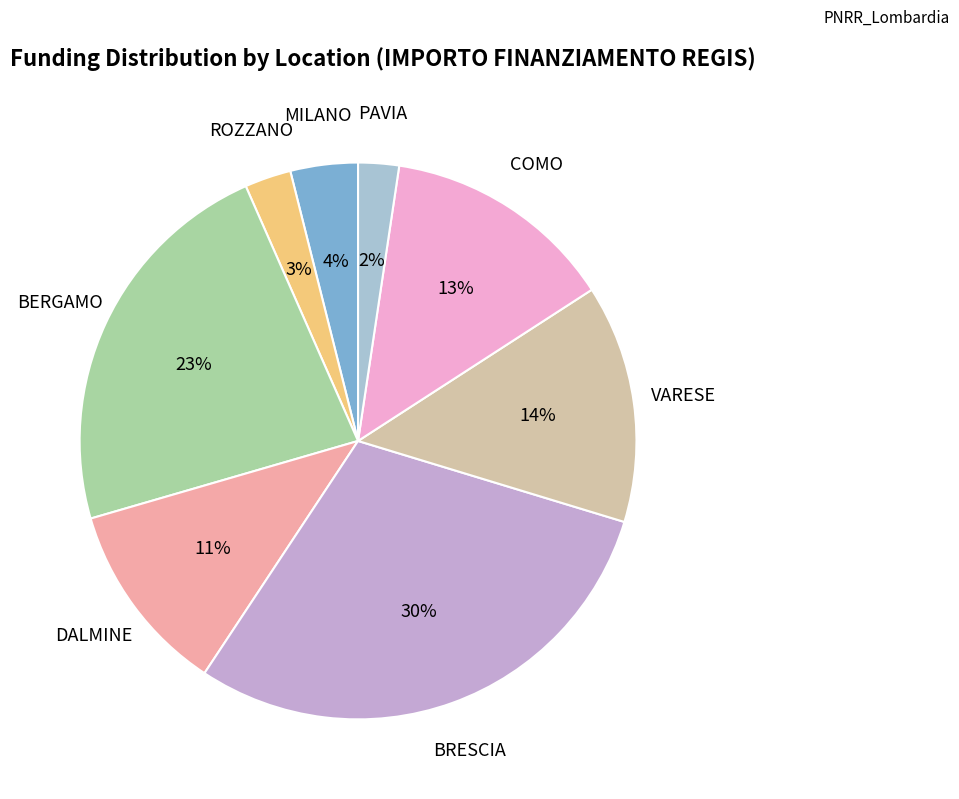

Is there a majority slice in this chart?

No